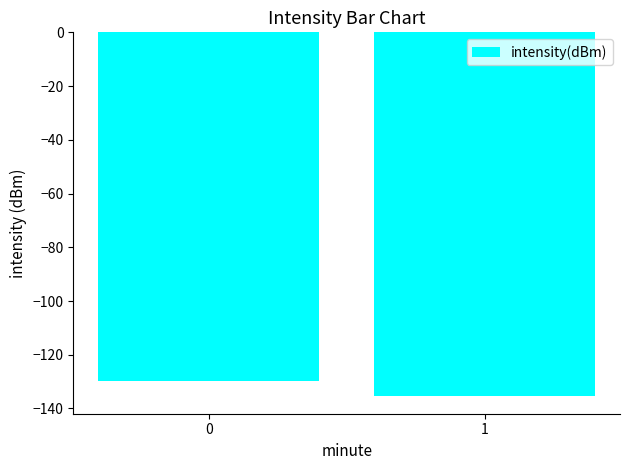

Reading left to right, what are all the values shown in this chart?

0=-129.9	1=-135.2